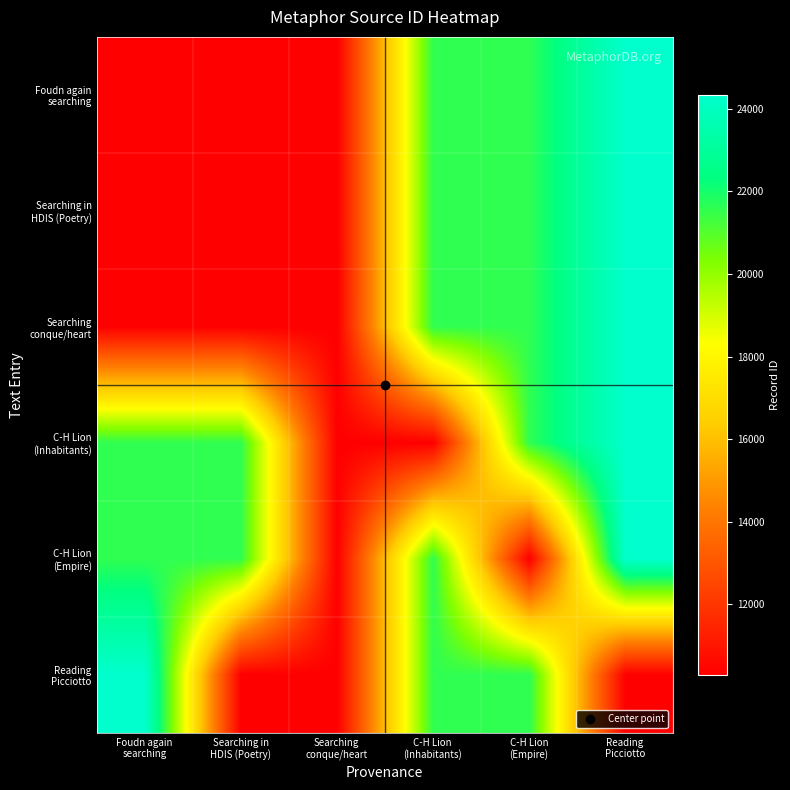

Which series has the largest range (max minus min)?

Foudn again searching